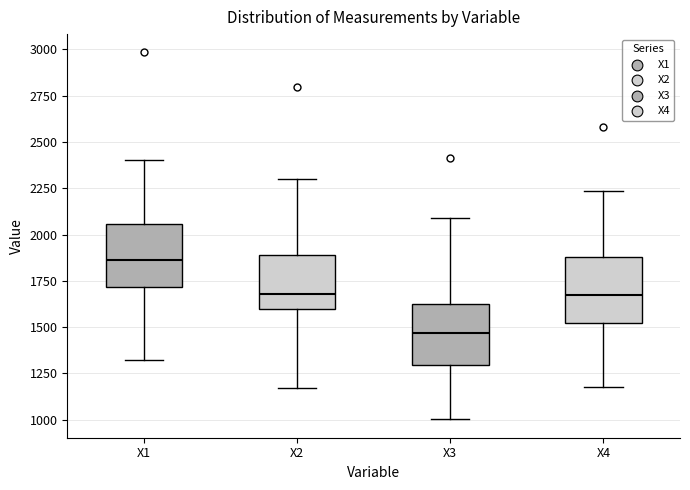

Reading left to right, transcribe this box plot: for each box, give where its median line is, the range the box spans, and where its two whiskers end, as read against the y-axis. The values are not printed on the chart, so give them approximately, as read against the axis.

X1: median 1850, box 1700 to 2050, whiskers 1350 to 2400
X2: median 1700, box 1600 to 1900, whiskers 1150 to 2300
X3: median 1450, box 1300 to 1600, whiskers 1000 to 2100
X4: median 1650, box 1500 to 1900, whiskers 1200 to 2250